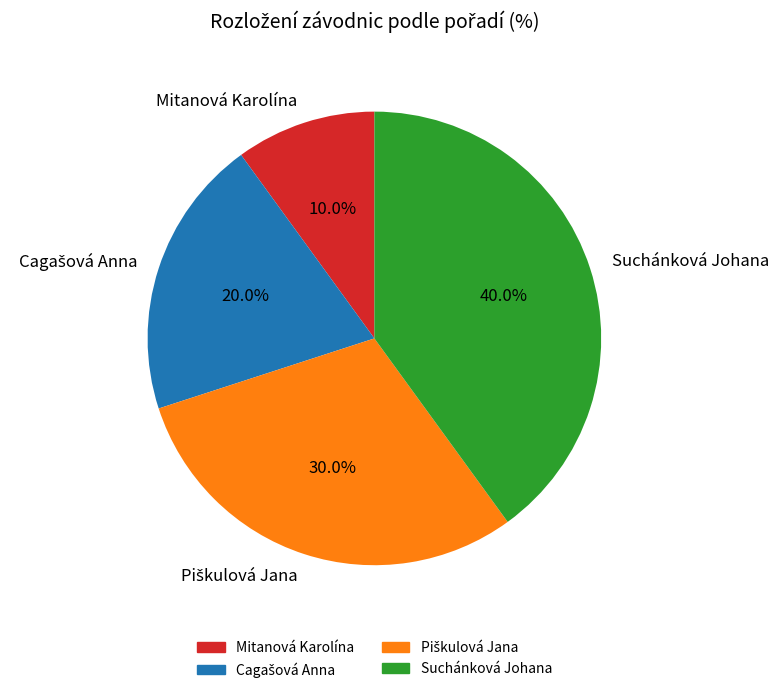

What is the total percentage of Suchánková Johana and Mitanová Karolína?

50.0%